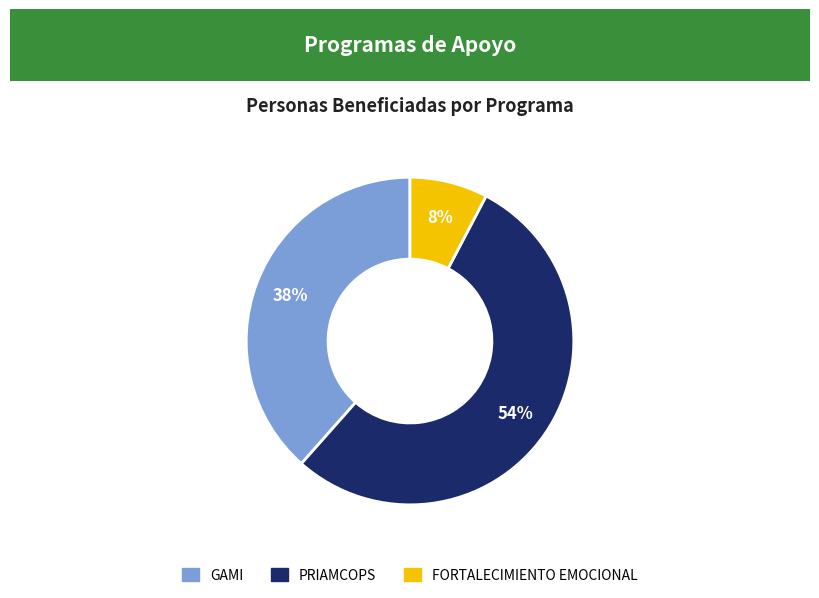

To the nearest percent, what is the average slice percentage?

33%